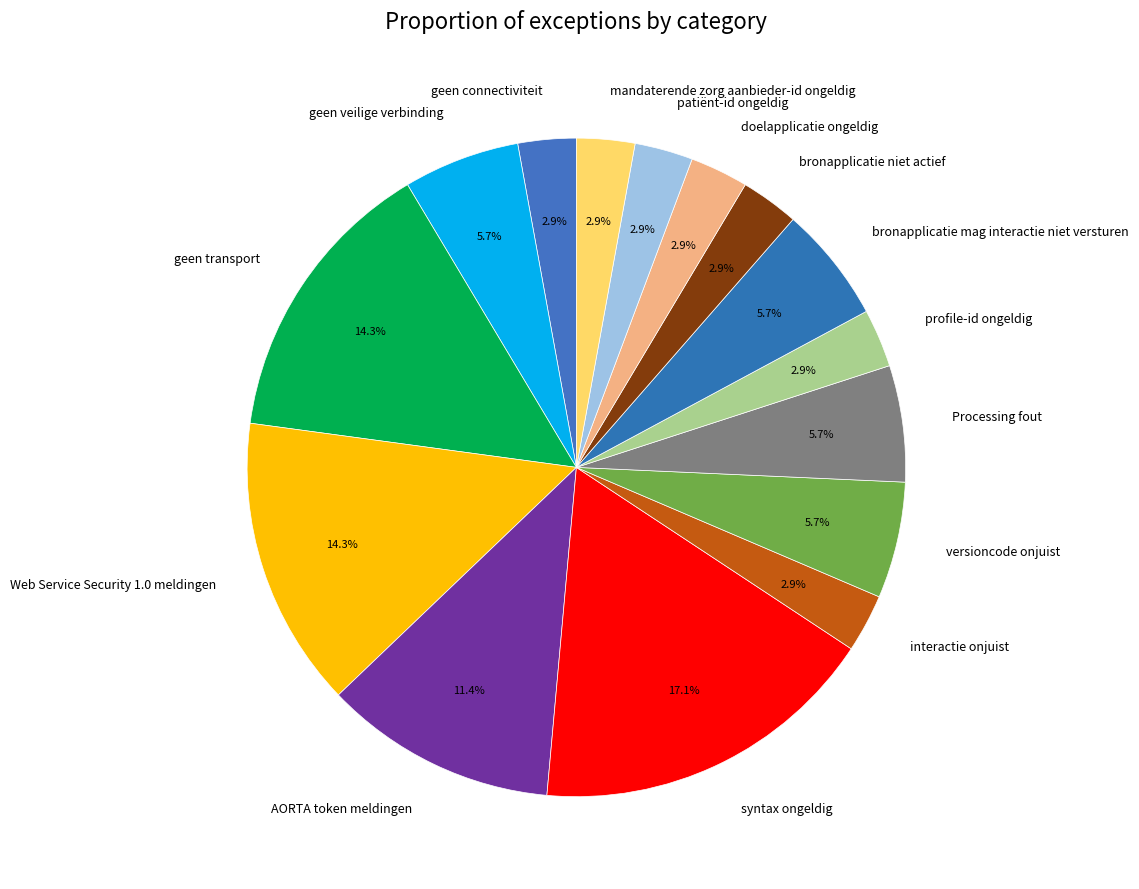

What is the largest slice in the pie chart?

syntax ongeldig